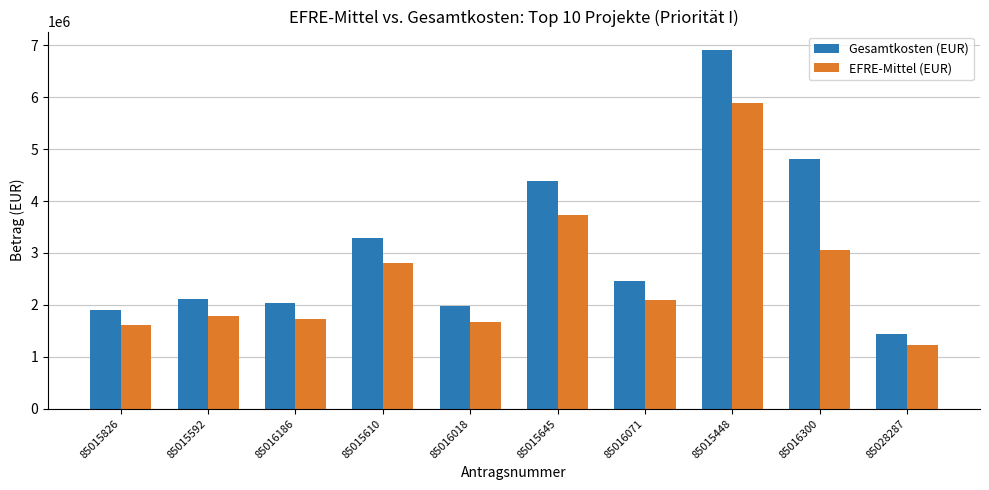

Is it true that EFRE-Mittel (EUR) equals 1981731.6 at 85028287?

False